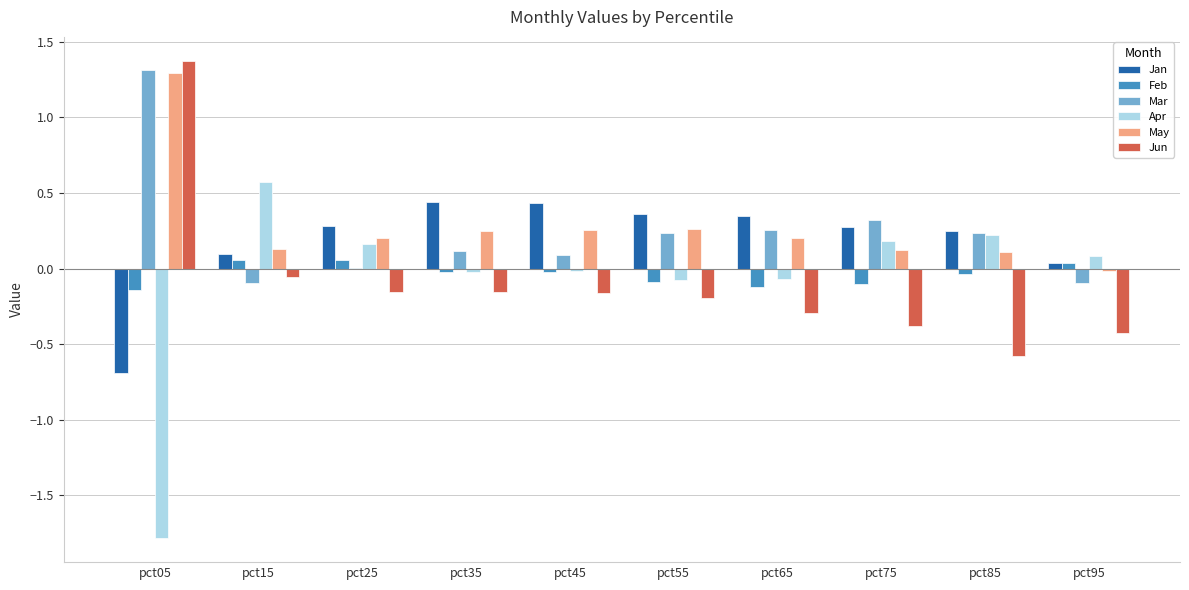

What are all the series names shown in the legend?

Jan, Feb, Mar, Apr, May, Jun